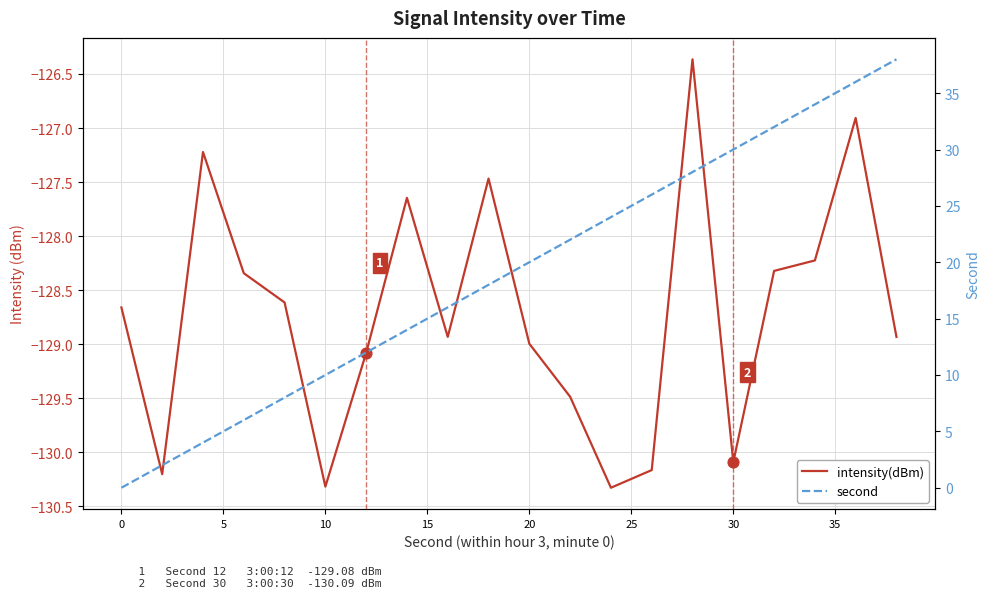

Which series contains the lowest Y value?

intensity(dBm)